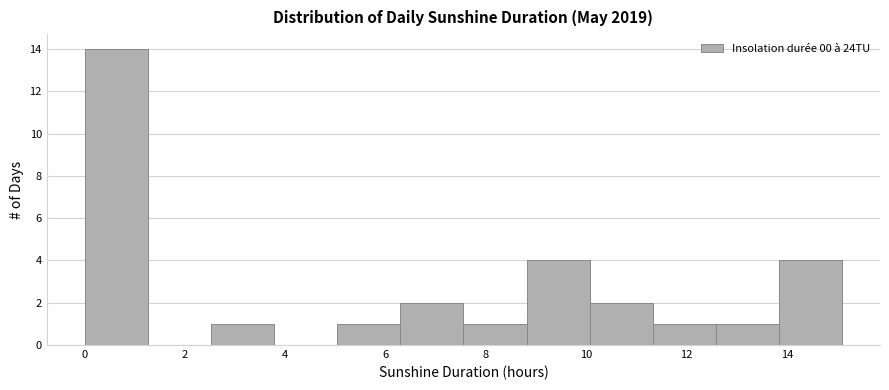

Which range on the x-axis has the tallest bar?

0.0 to 1.2